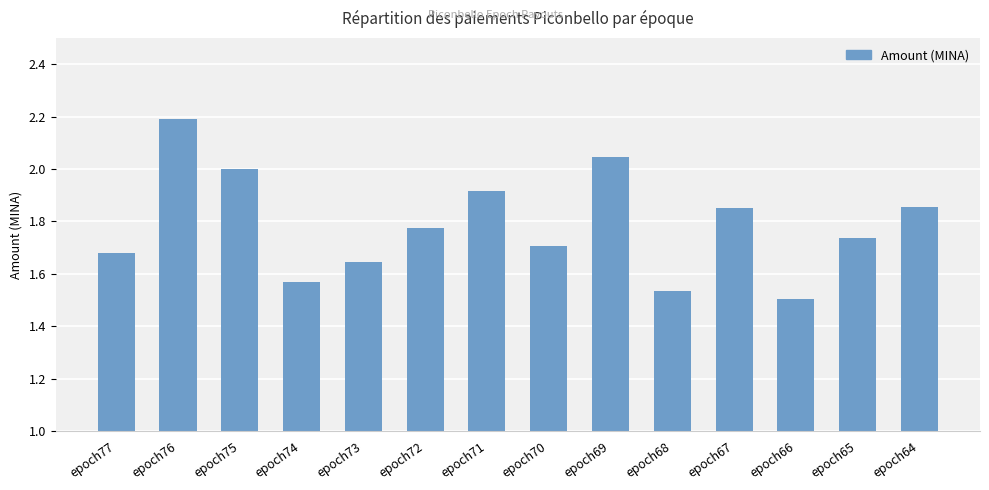

What is the difference between the values at epoch73 and epoch74?

0.1